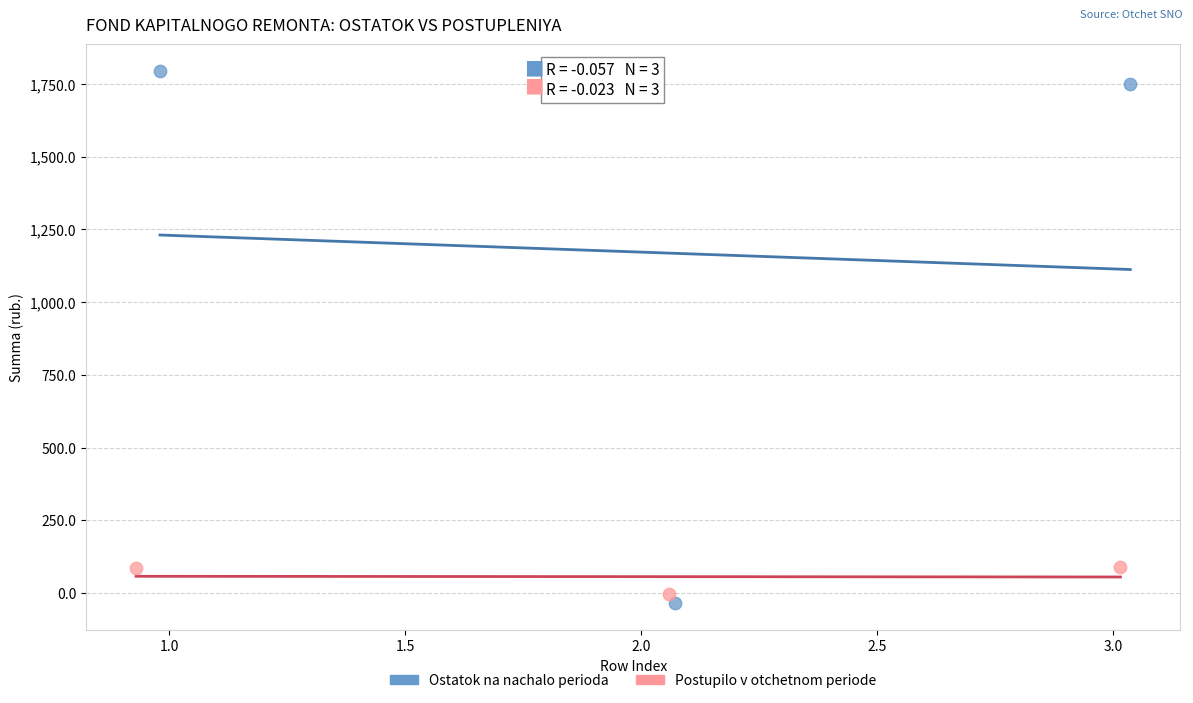

What are all the series names shown in the legend?

Ostatok na nachalo perioda, Postupilo v otchetnom periode